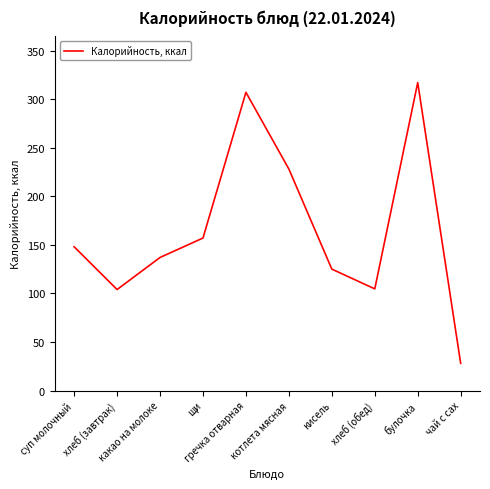

How many interior local peaks (higher than both neighbors) does the data have?

2